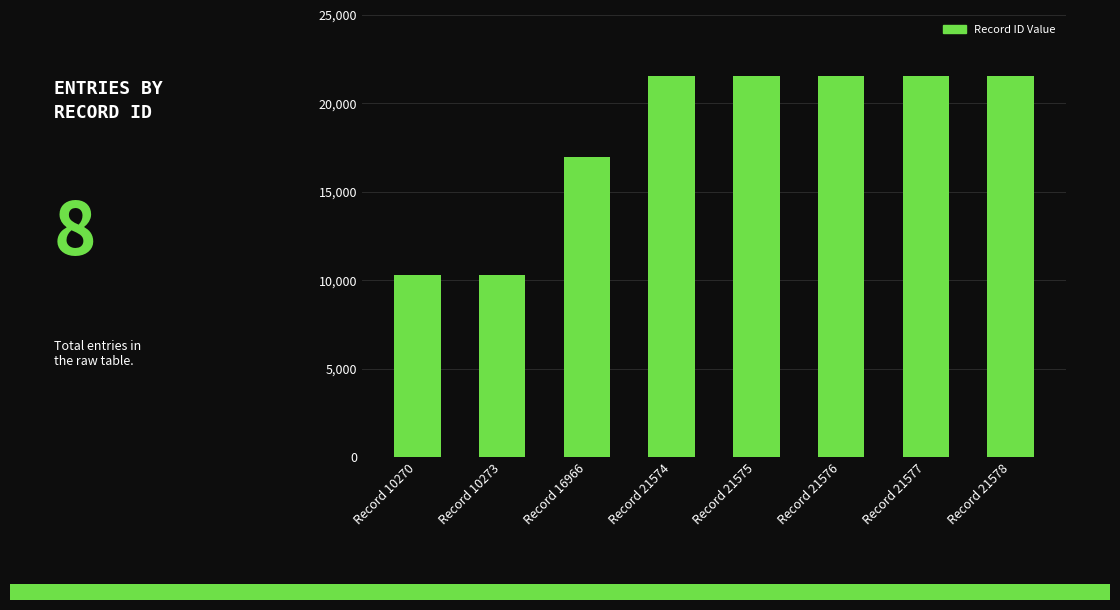

What is the value of the 5th bar from the left?

21575